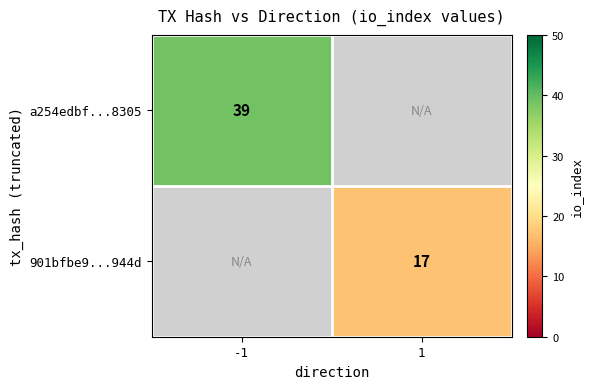

The value of a254edbf...8305 at -1 is 24. True or false?

False